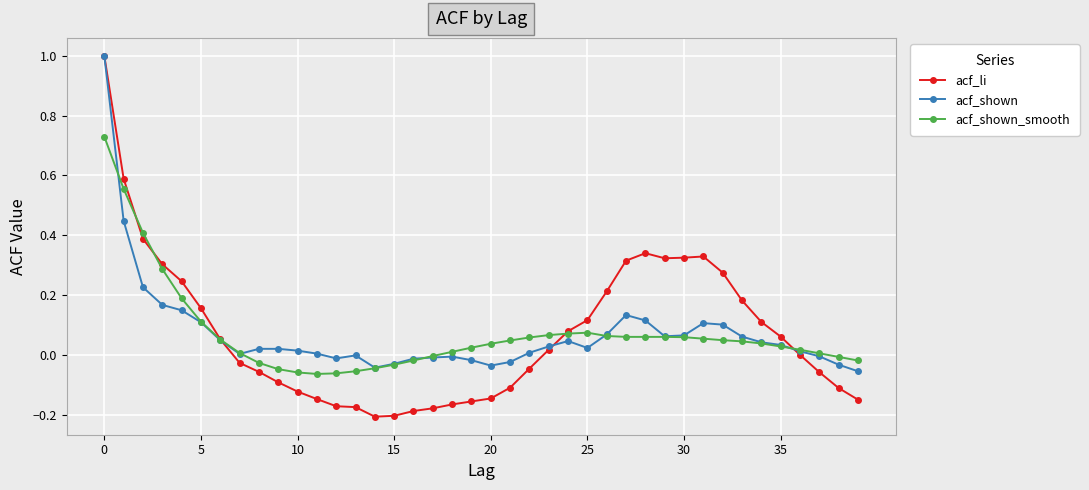

What is the greatest value displayed?

1.0